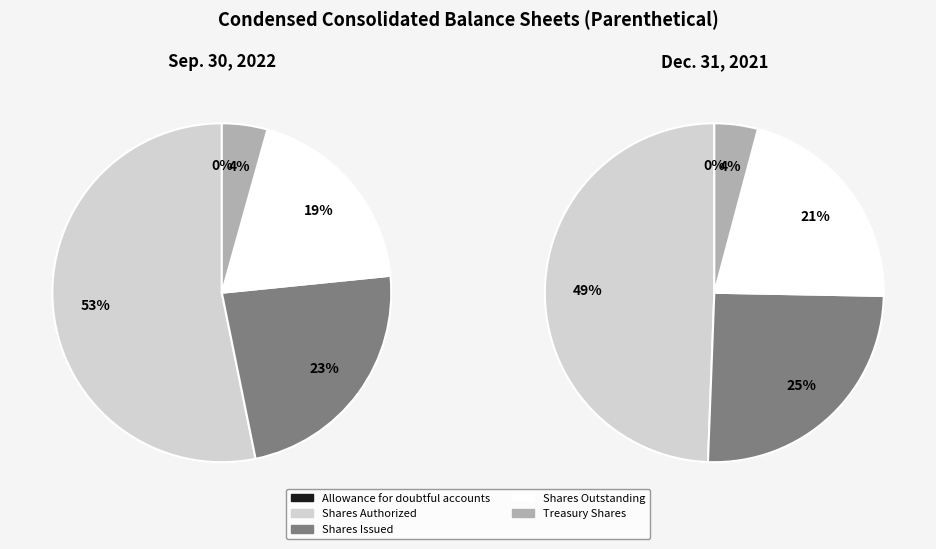

The Common Stock Shares Issued slice represents 10% of the pie. True or false?

False